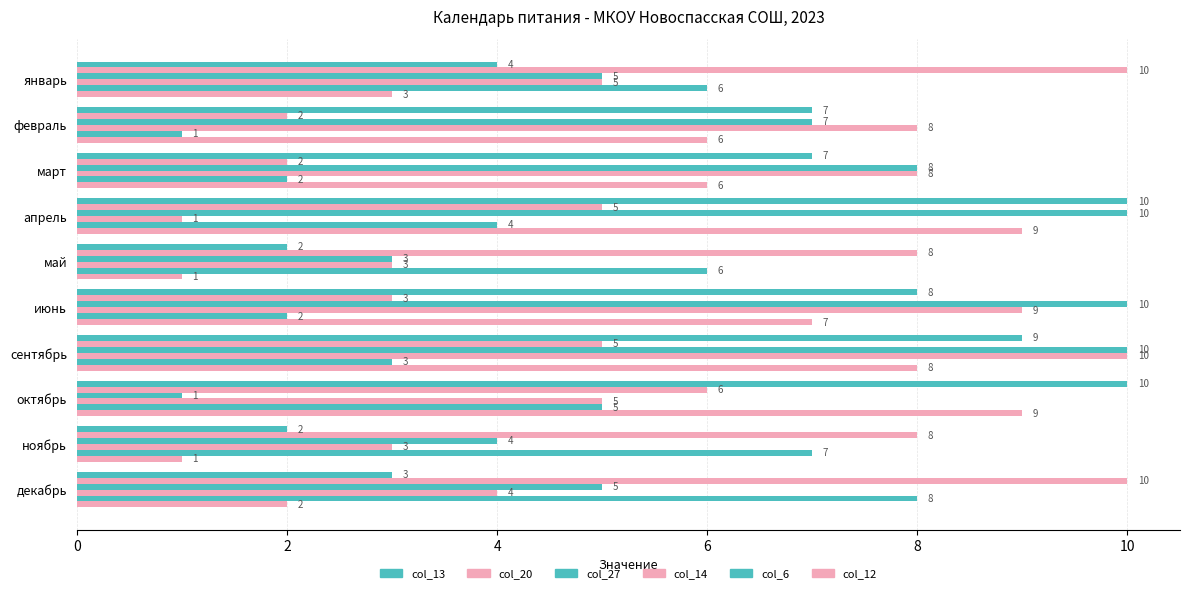

What is the value of the col_6 bar at the 8th from the left?

5